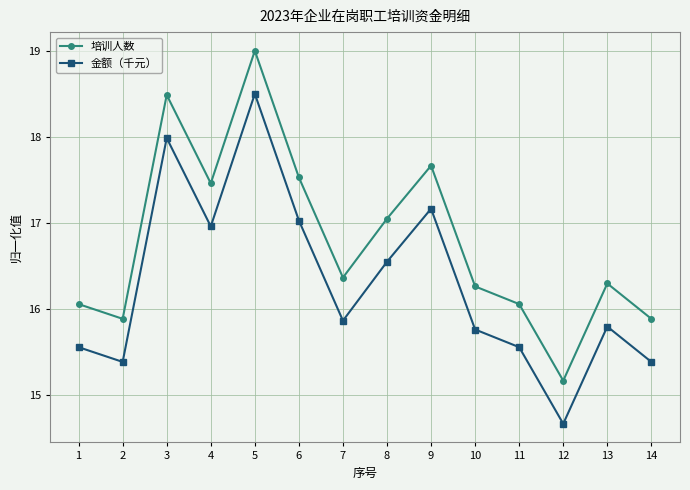

Rank the series by their average value, from highest to lowest.

培训人数, 金额（千元）